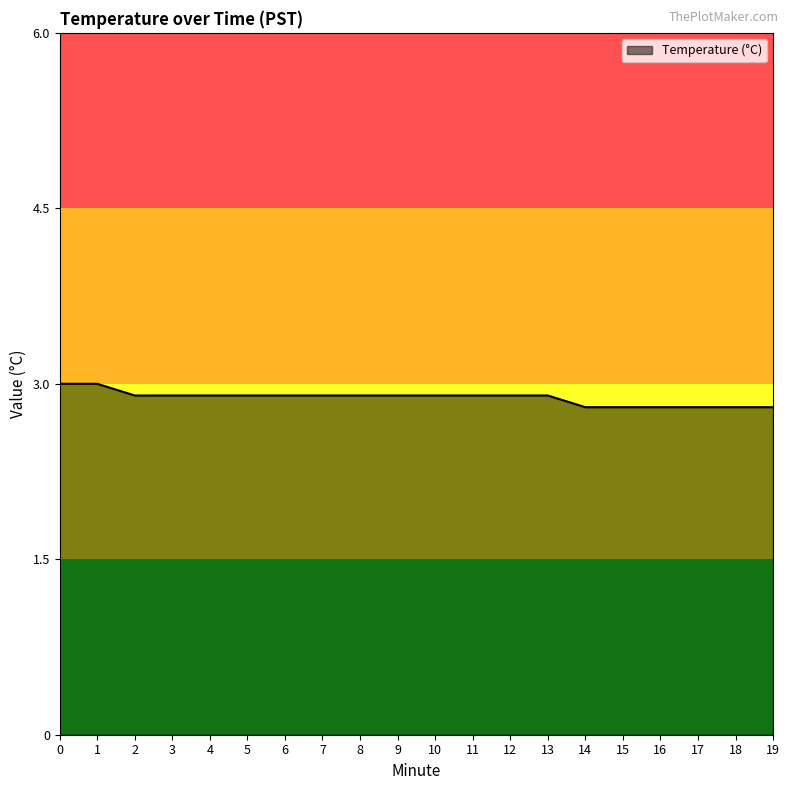

What is the maximum value shown in the chart?

3.0